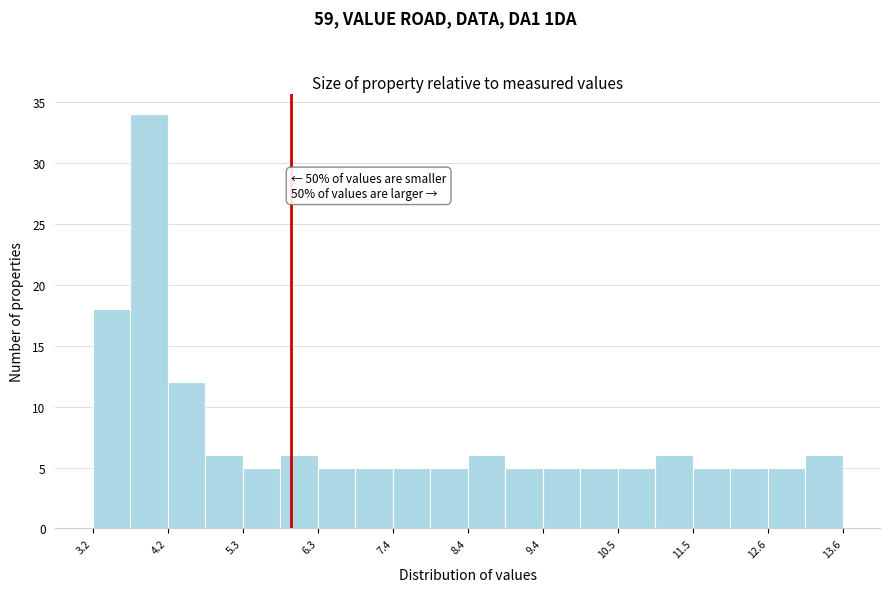

Around what value on the x-axis is the tallest bar? Give the approximate position of its centre, as read against the axis.

4.0